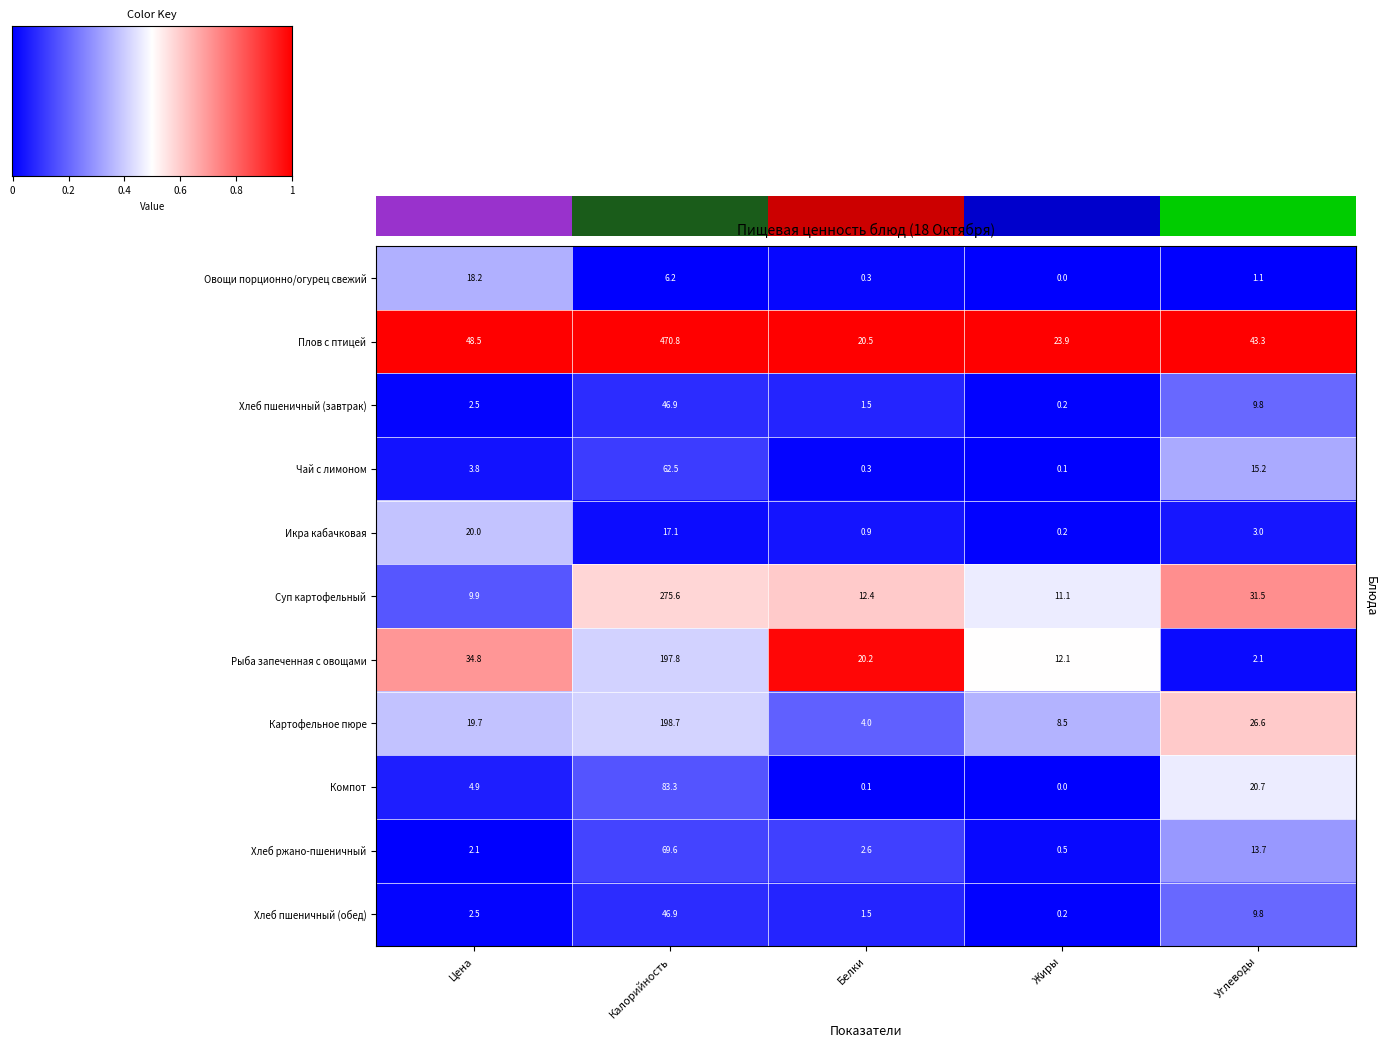

At how many categories does at least one series exceed 0?

5